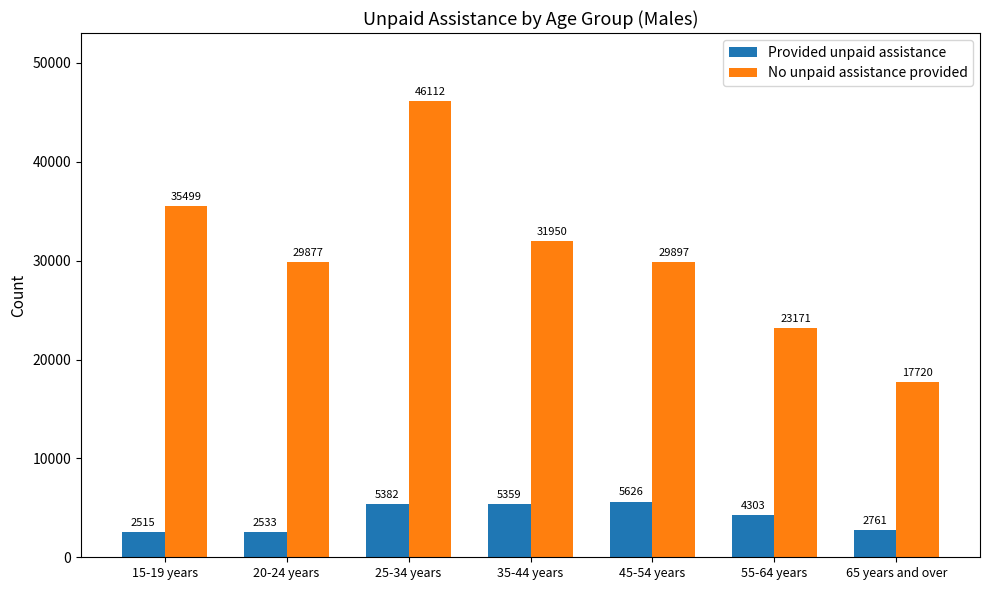

What is the label of the 3rd bar from the right?

45-54 years